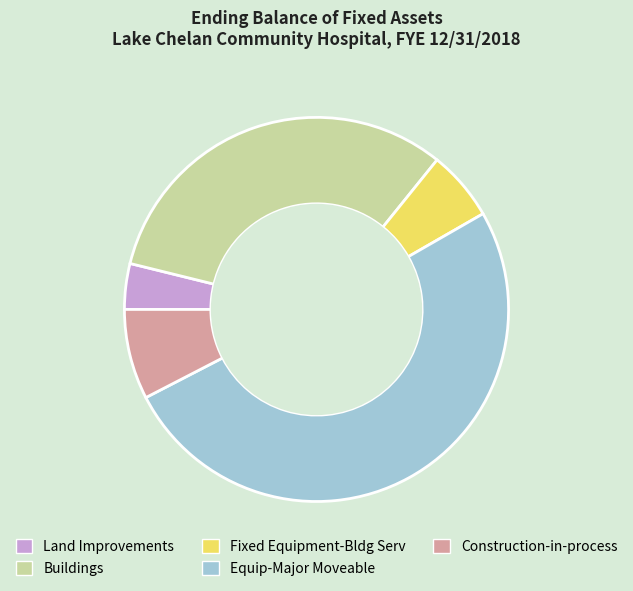

What is the largest slice in the pie chart?

Equip-Major Moveable